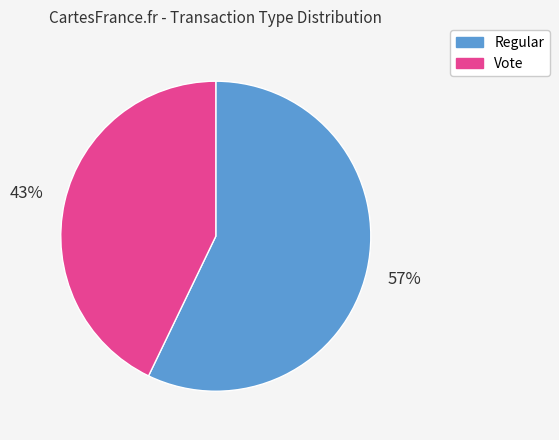

To the nearest percent, what is the combined percentage of Vote and Regular?

100%